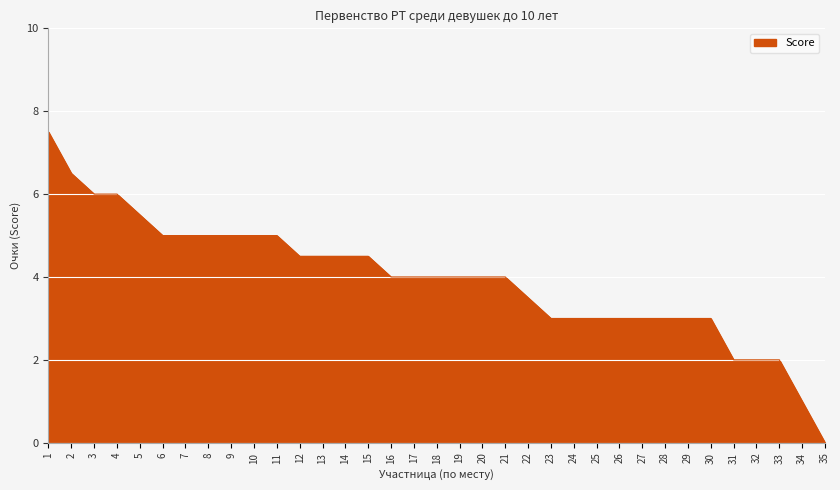

Which has a higher value, 22 or 16?

16